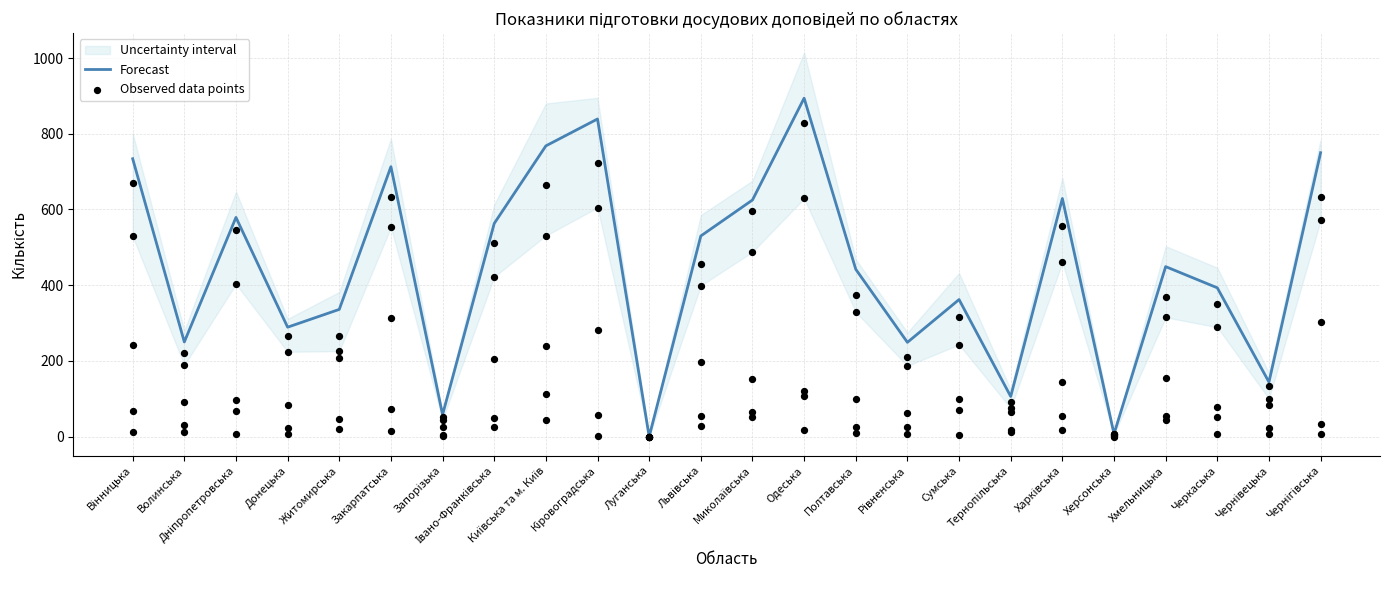

Which series has the largest total across all categories?

Forecast